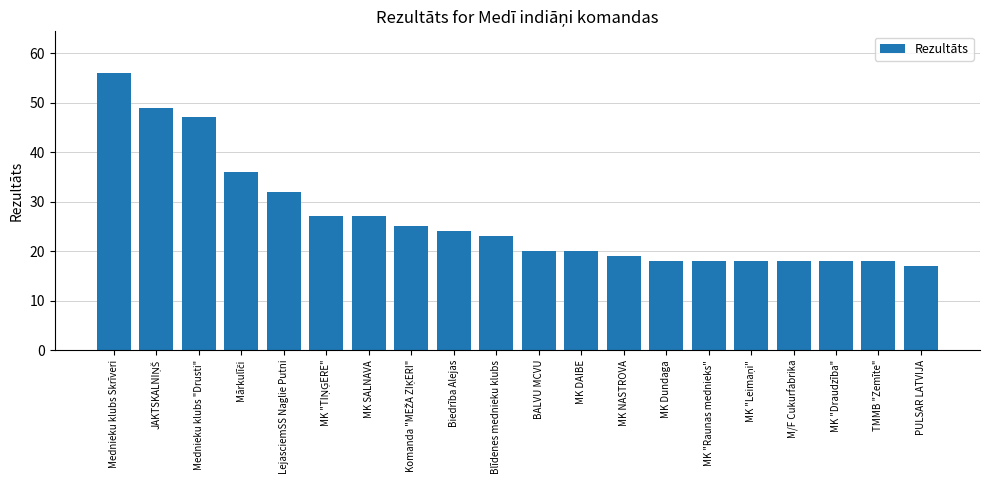

What is the difference between the maximum and minimum values?

39